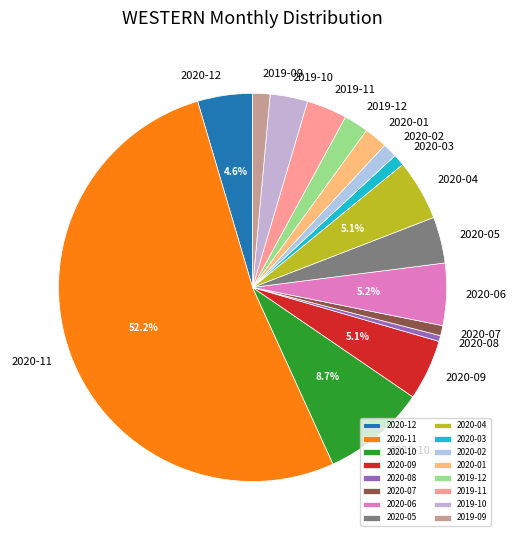

Which slice is the largest?

2020-11